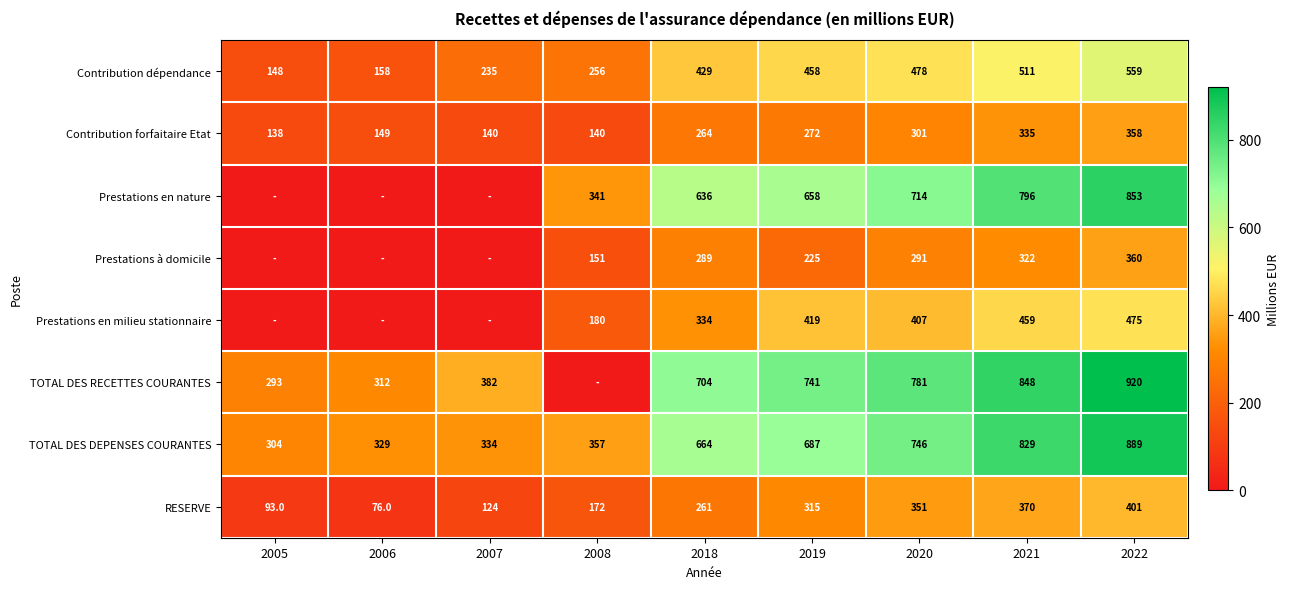

What is the greatest value displayed?

919.6